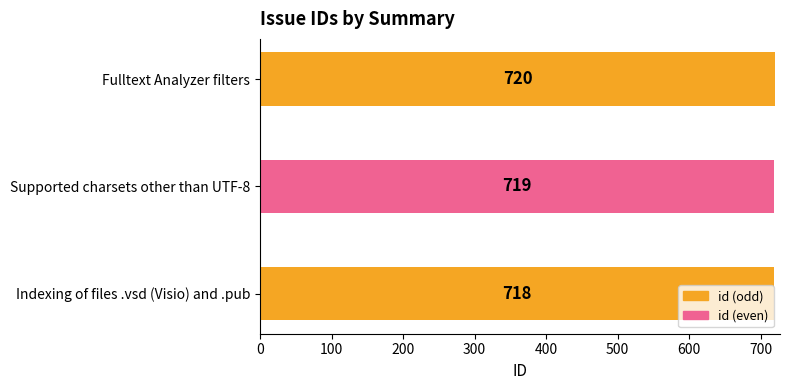

What is the approximate value at Supported charsets other than UTF-8?

719